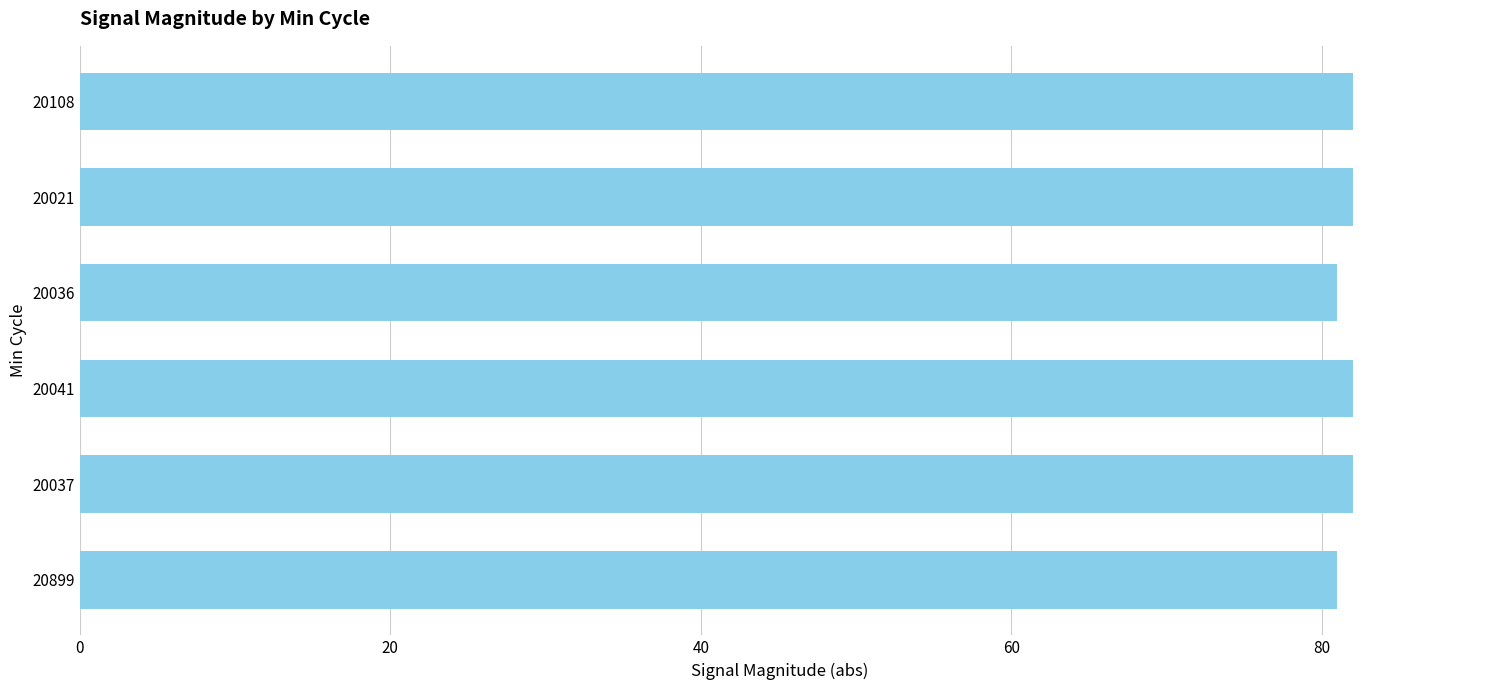

Approximately how many times larger is the value at 20041 compared to 20108?

1.0